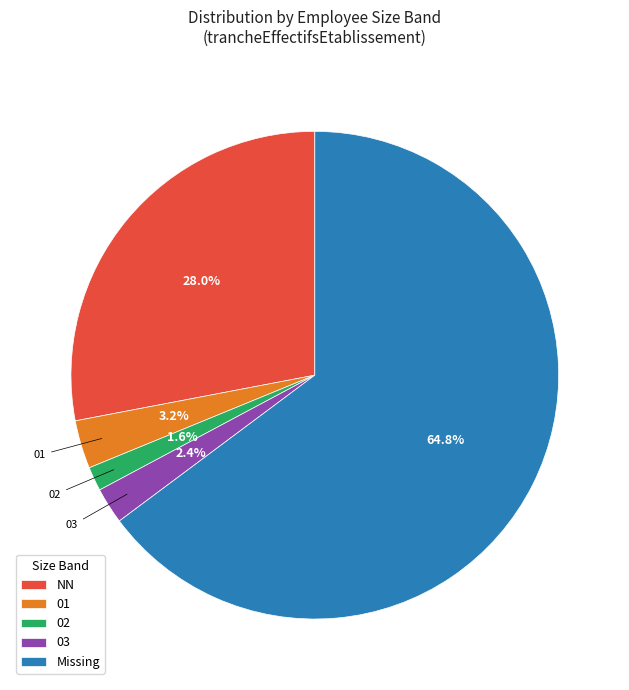

Is the sum of NN and 02 greater than half?

No